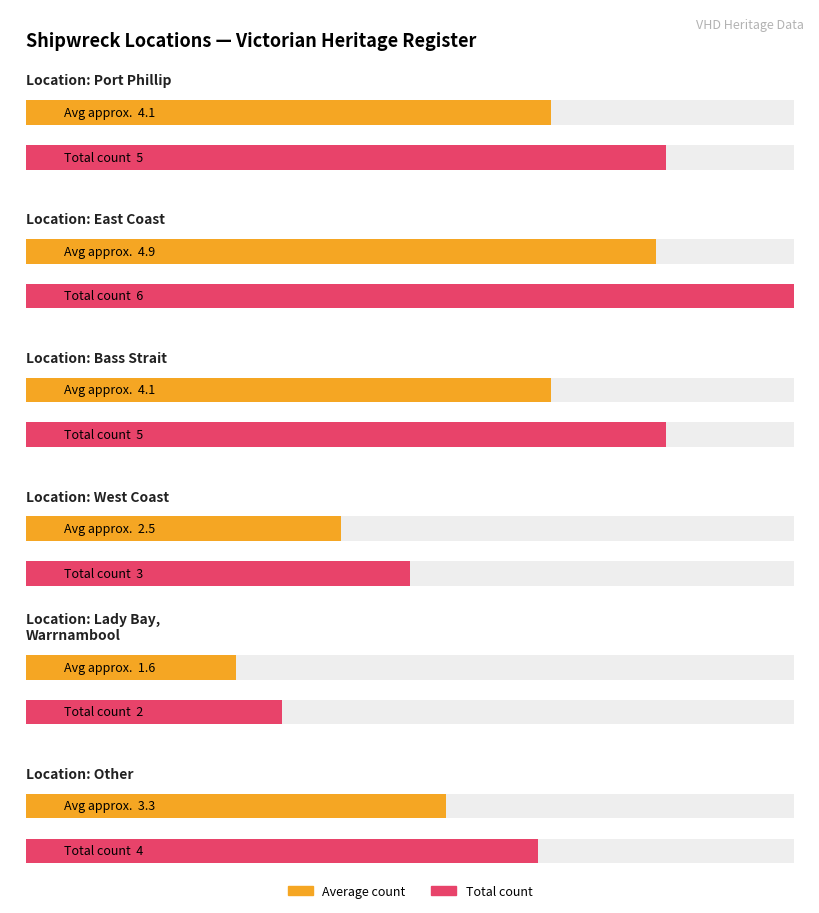

Where is the data nearest to the value 4?

Other